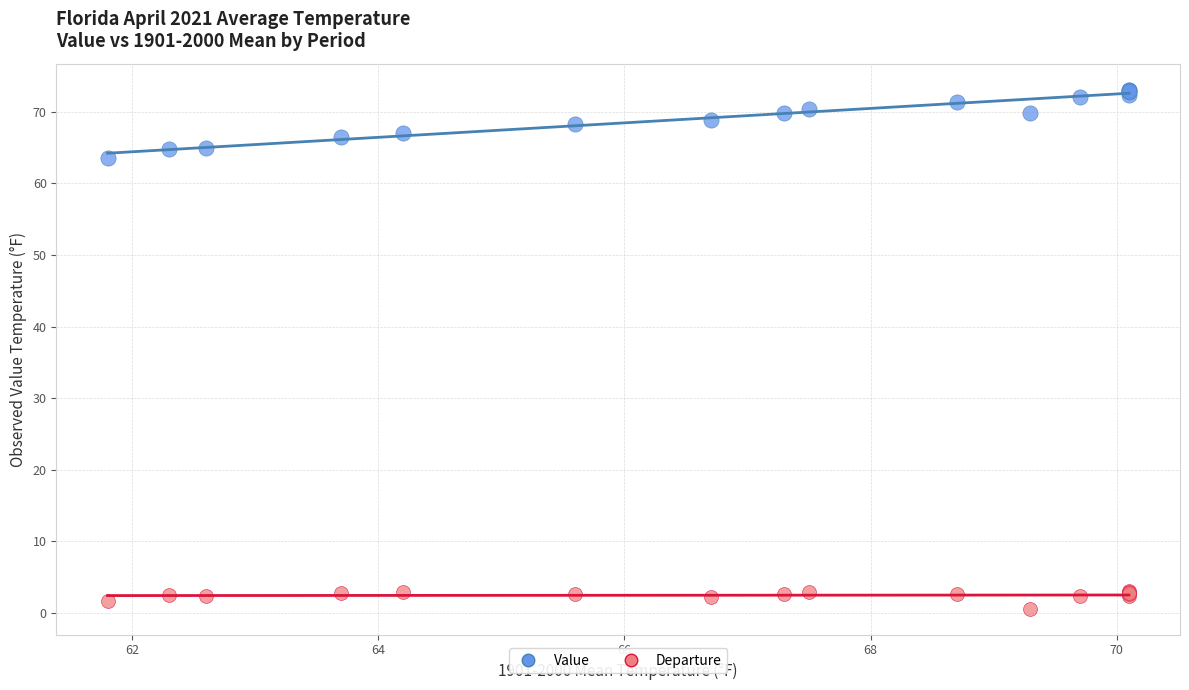

Across all series, what Y value is closest to 36?

63.5